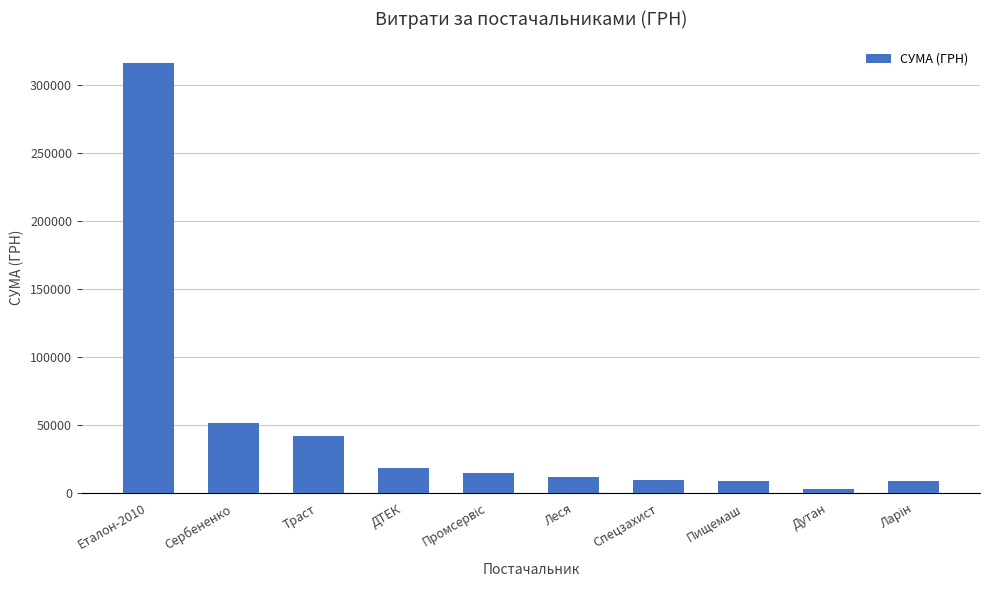

What is the label of the 5th bar from the right?

Леся